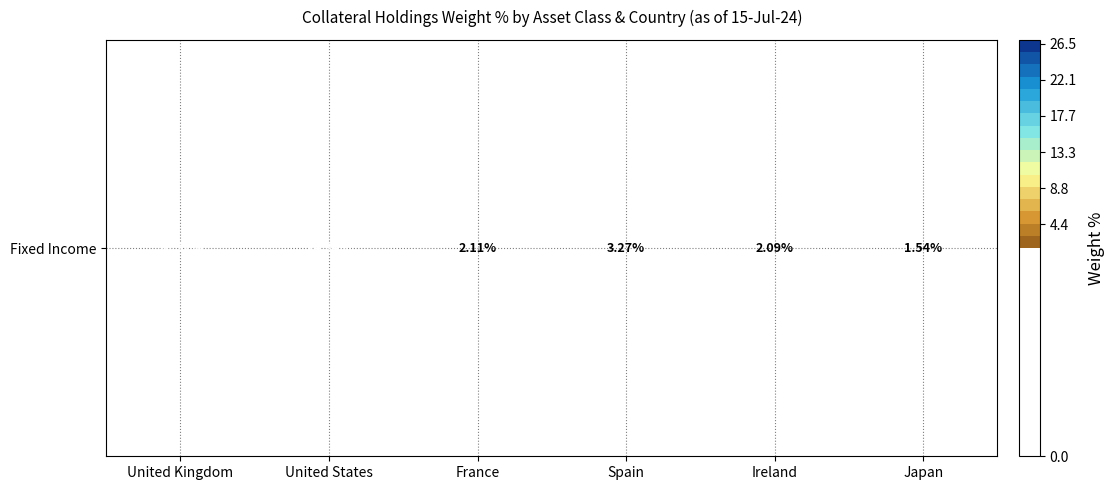

What is the sum of the values at United States and Ireland?

16.4